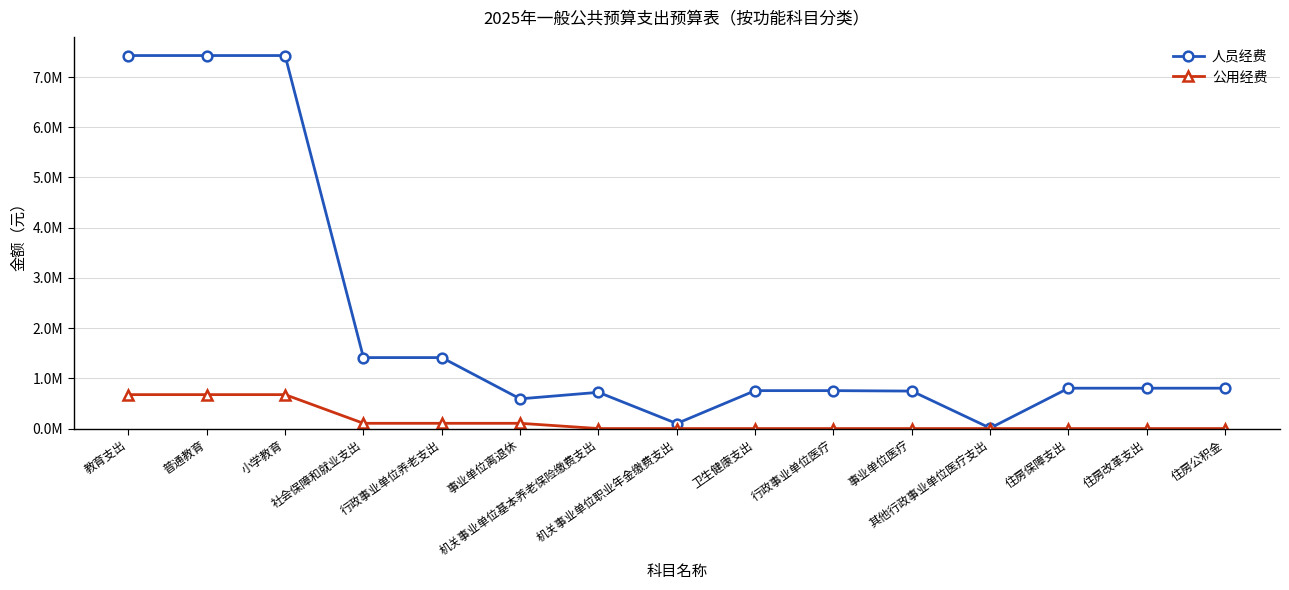

Does the chart have visible grid lines?

Yes